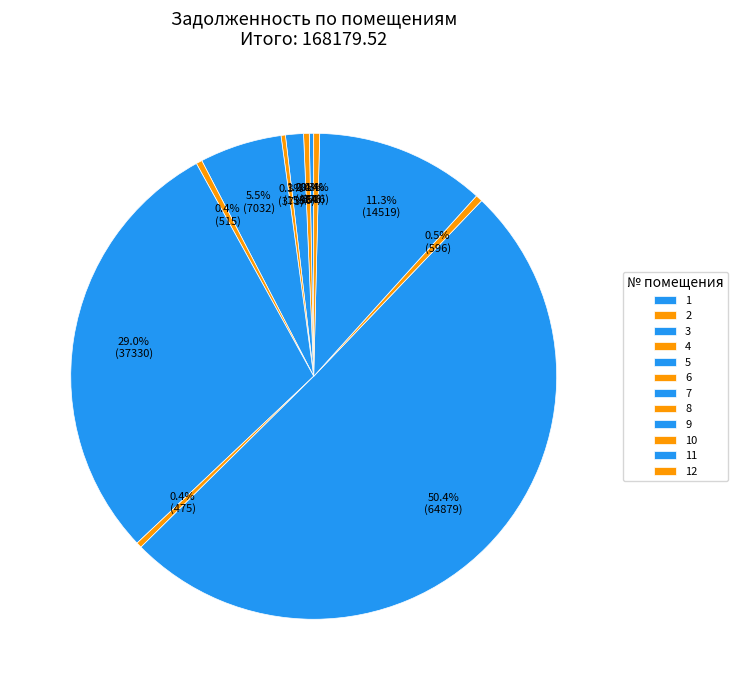

Which slice is the smallest?

4